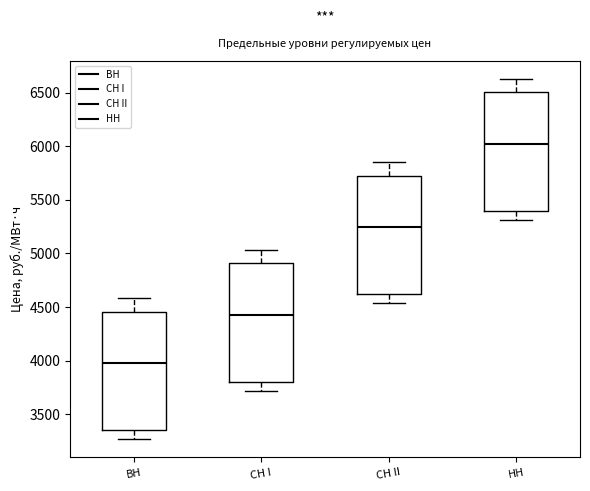

Reading left to right, read every box against the y-axis: the position of its median line, the range the box covers, and the ends of its whiskers. The values are not printed on the chart, so give them approximately, as read against the axis.

ВН: median 3950, box 3350 to 4450, whiskers 3250 to 4600
СН I: median 4400, box 3800 to 4900, whiskers 3700 to 5050
СН II: median 5250, box 4600 to 5700, whiskers 4550 to 5850
НН: median 6000, box 5400 to 6500, whiskers 5300 to 6650